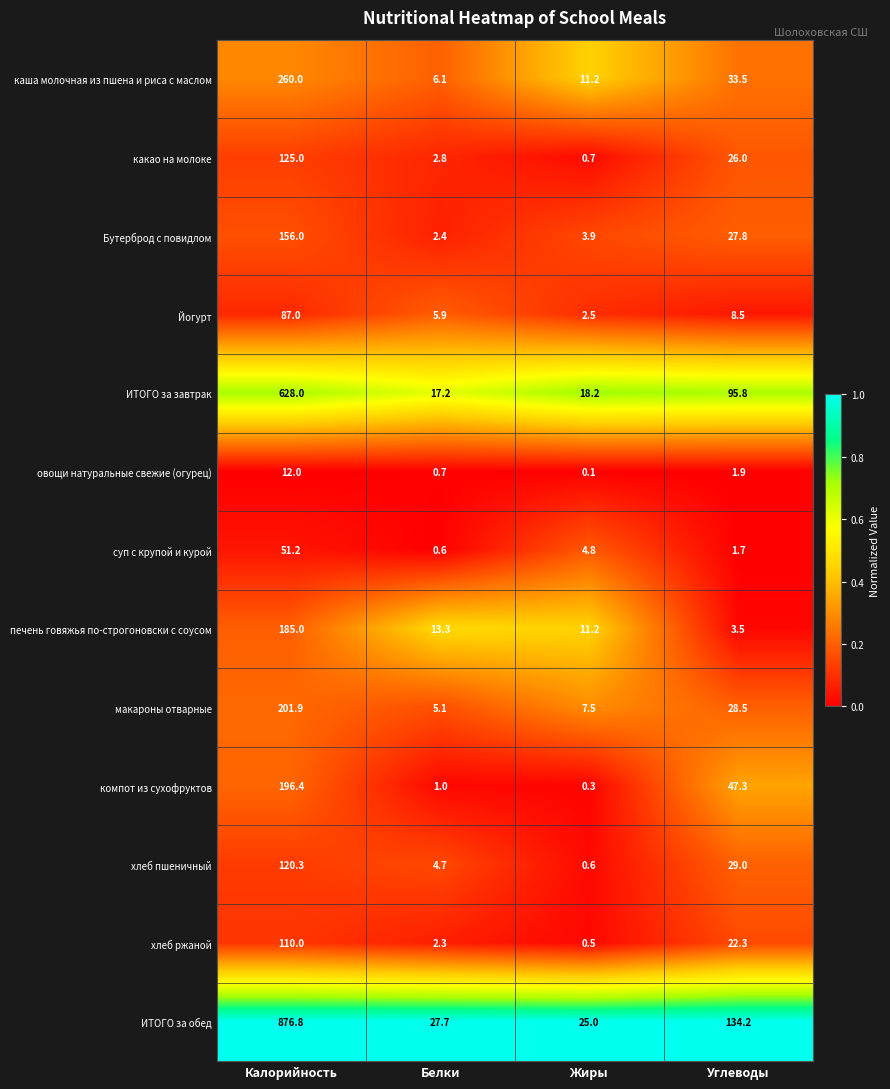

What is the sum of all какао на молоке values?

154.5